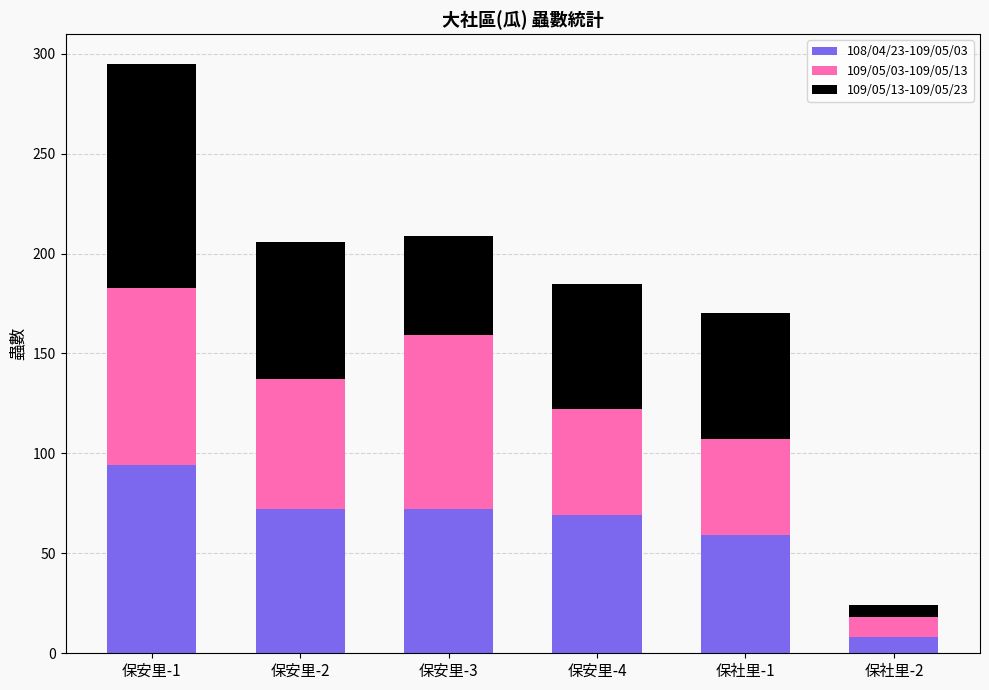

The value of 108/04/23-109/05/03 at 保安里-4 is 114. True or false?

False